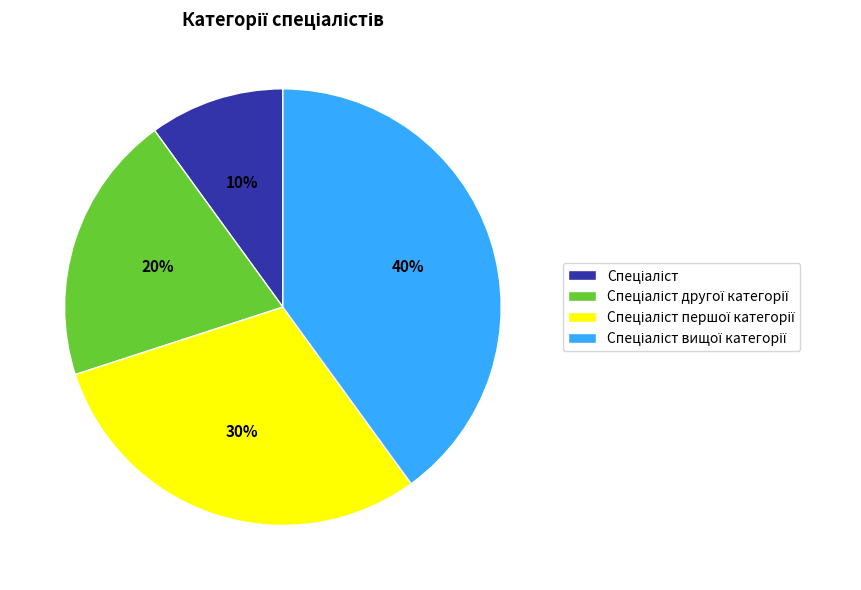

To the nearest percent, what is the average slice percentage?

25%